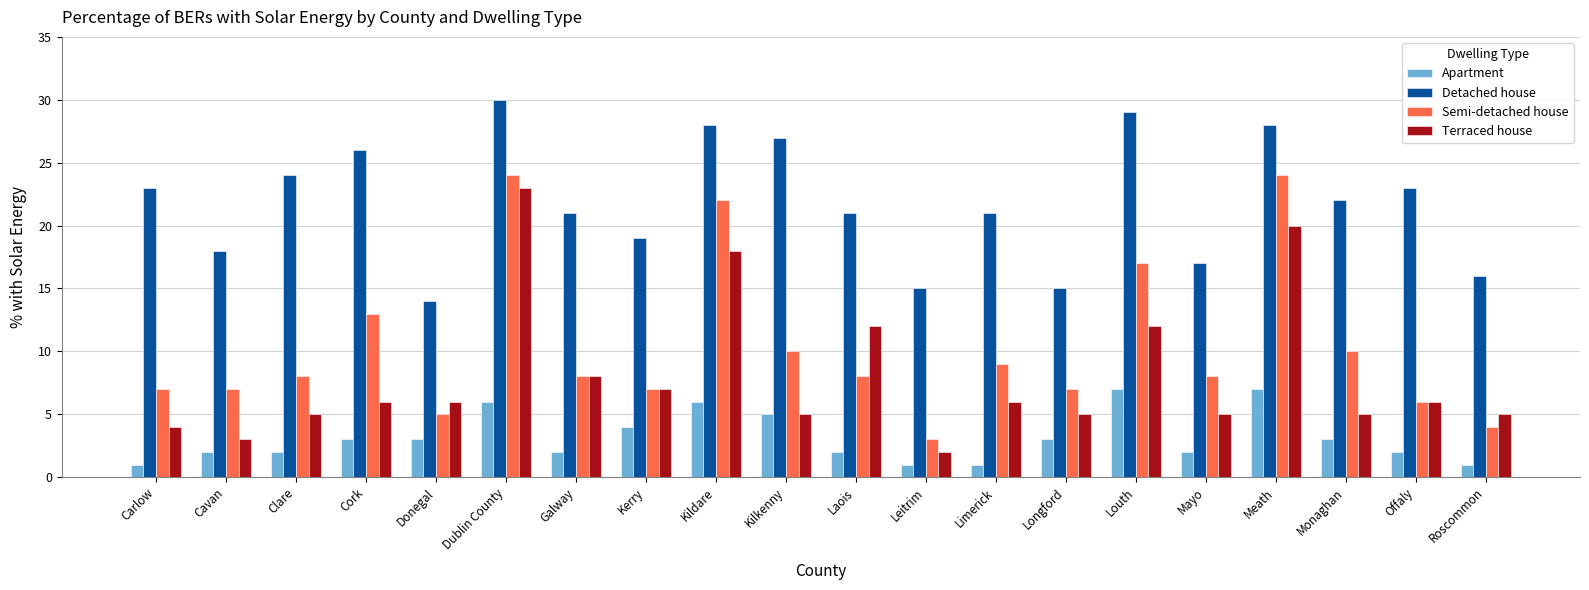

Count the number of categories in the chart.

20